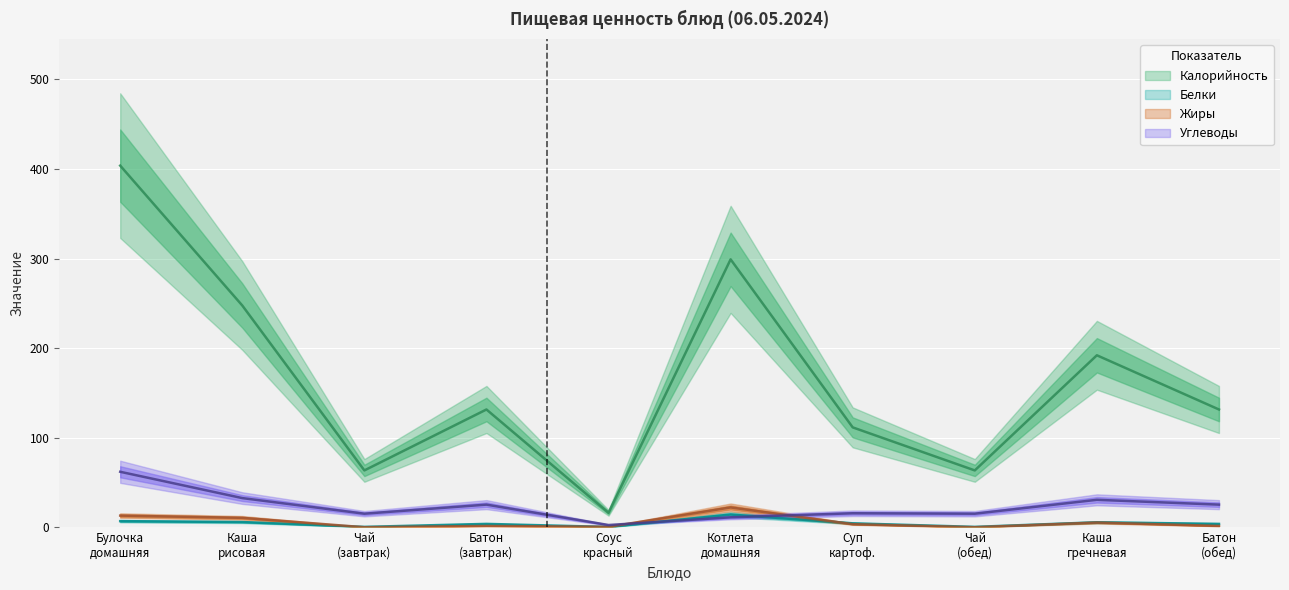

Where is Калорийность nearest to the value 209?

Каша гречневая